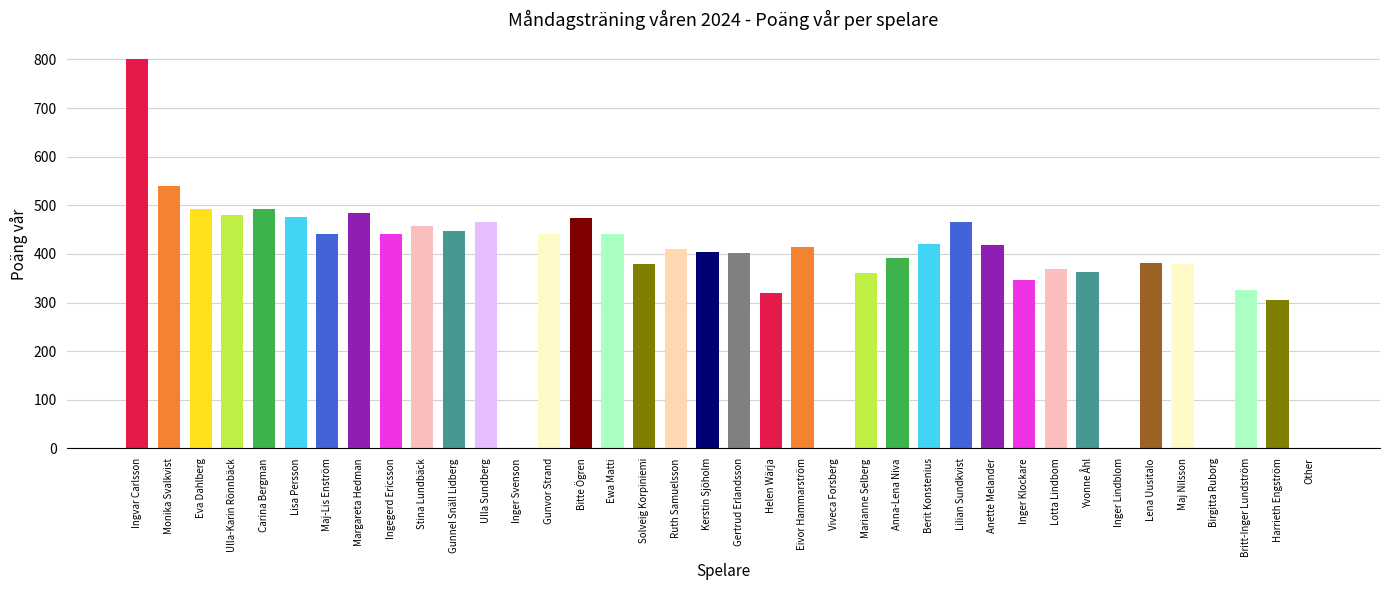

What is the difference between the Poäng vår values at Lotta Lindbom and Ingvar Carlsson?

431